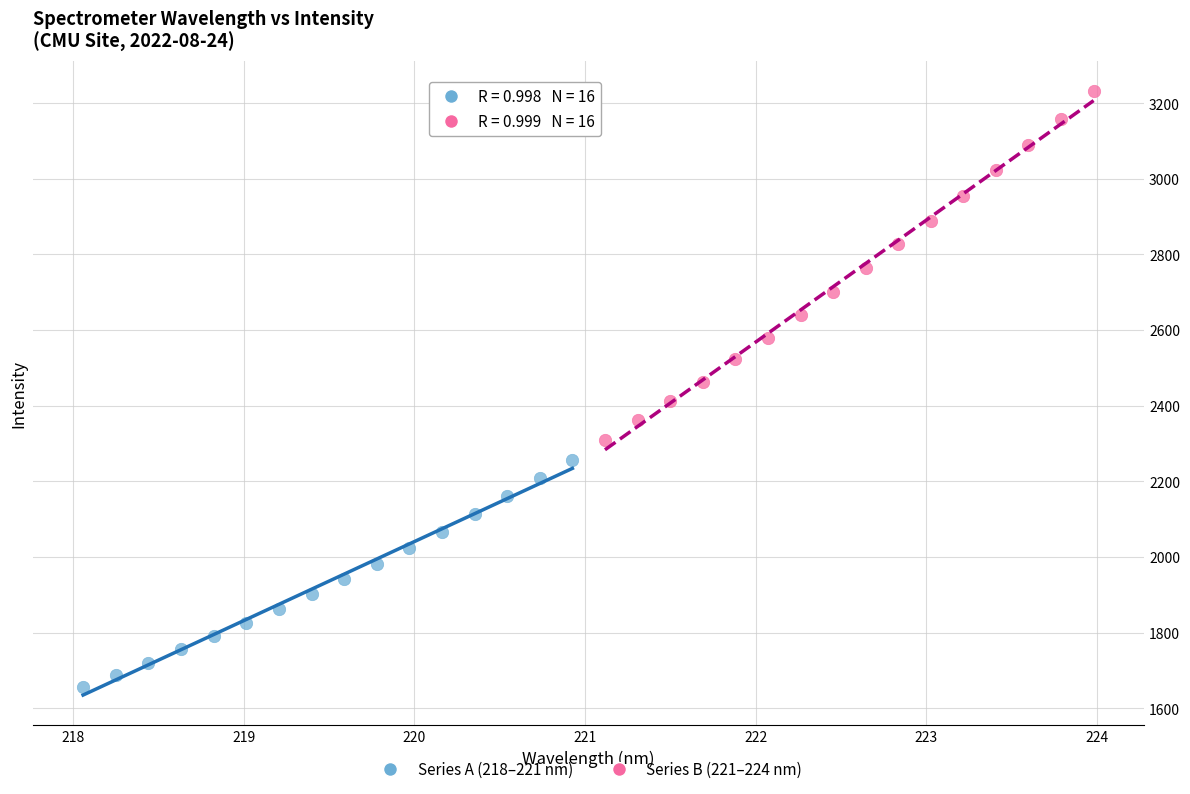

Which series reaches the minimum Y coordinate?

Series A (218–221 nm)